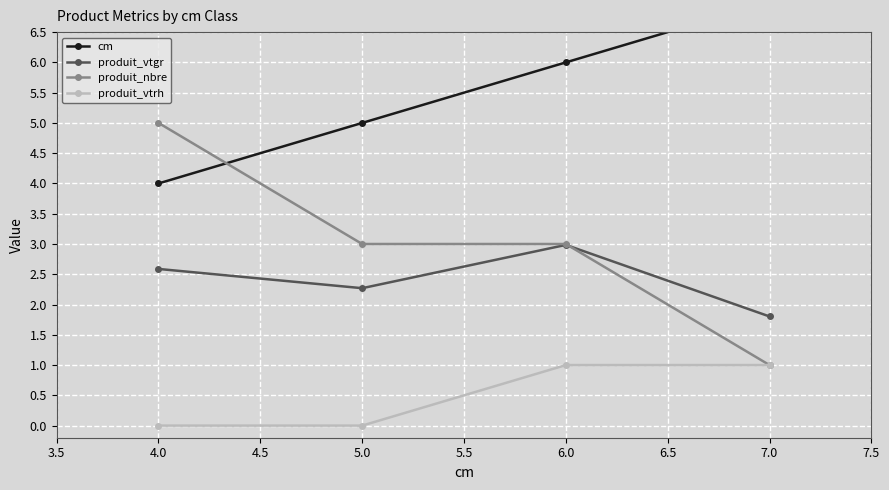

Does the chart display data point markers on the line(s)?

Yes